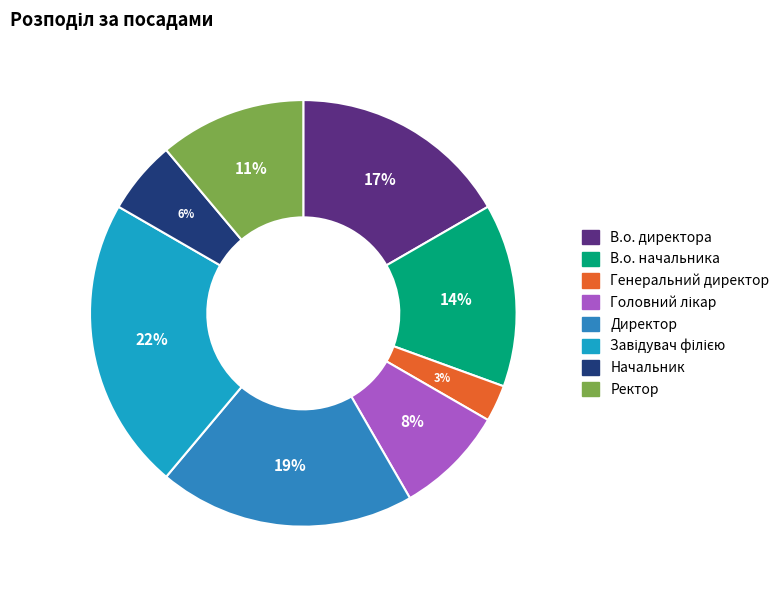

To the nearest percent, what percentage of the pie is Головний лікар?

8%